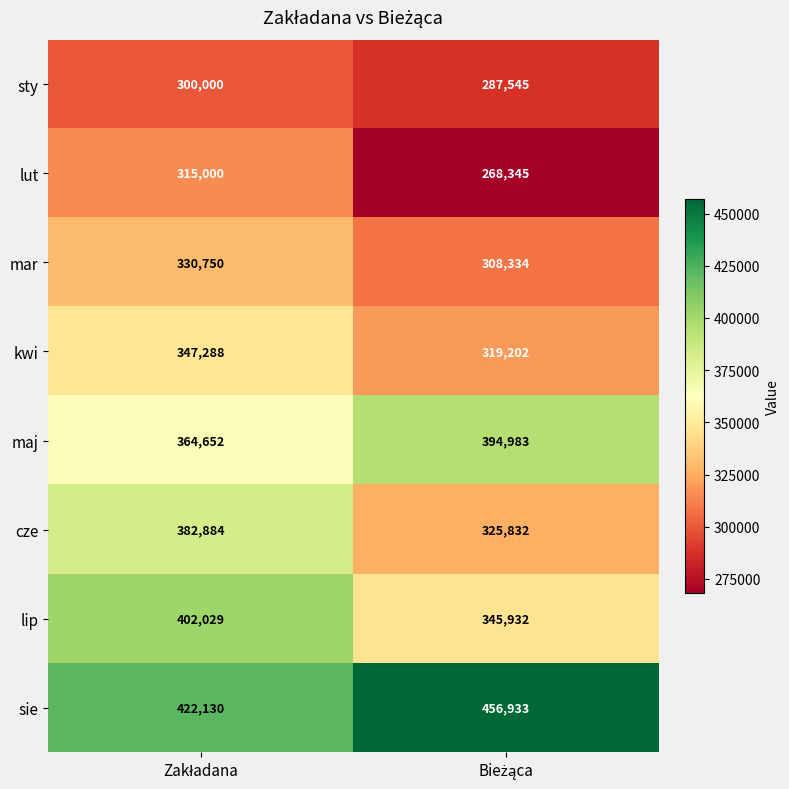

List the series in order of their peak value, highest first.

sie, lip, maj, cze, kwi, mar, lut, sty